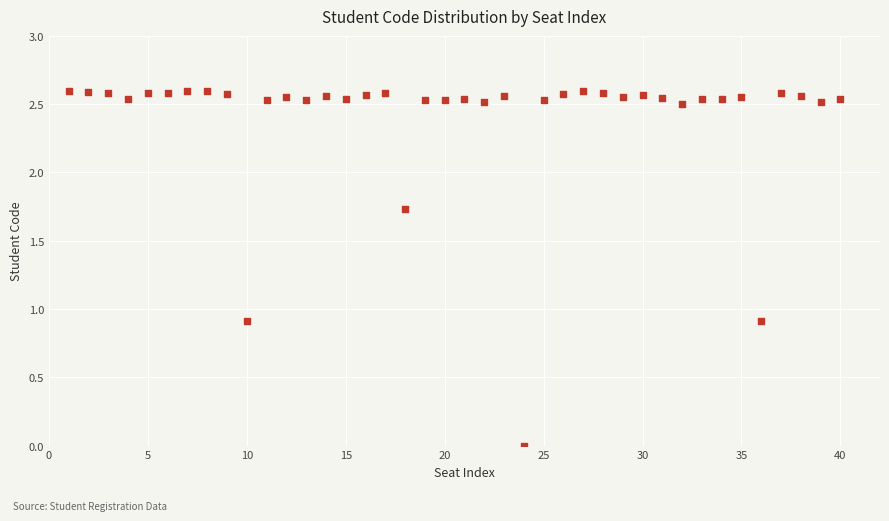

What is the range of X values (max minus min)?

39.0